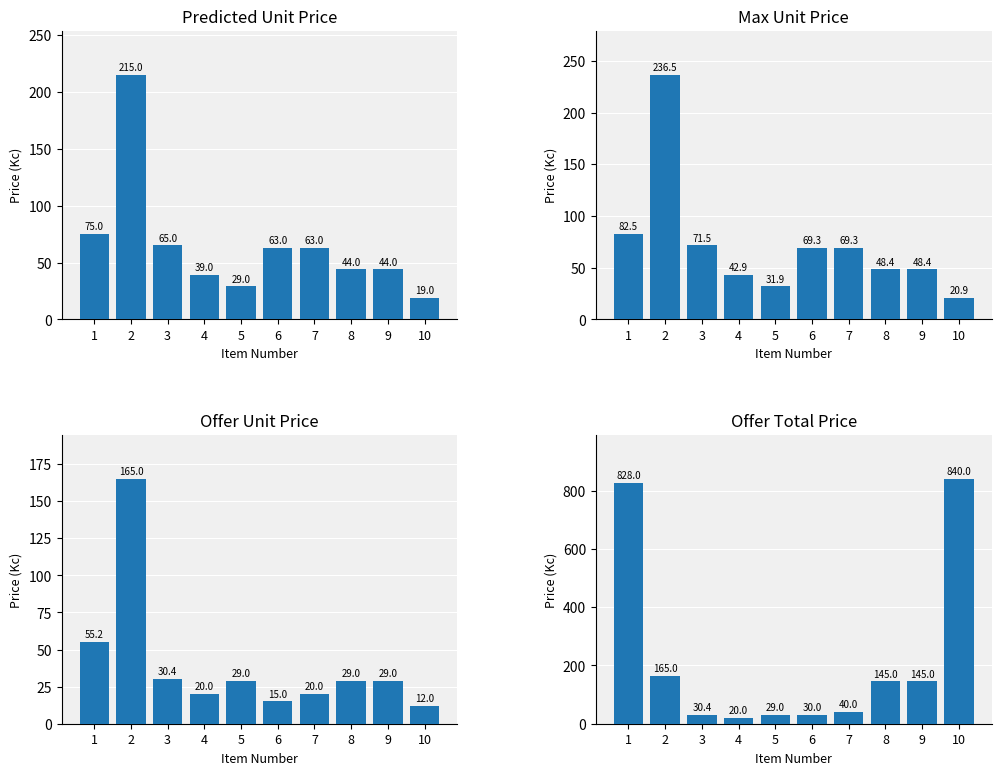

What is the average value of the Predicted Unit Price series?

65.6